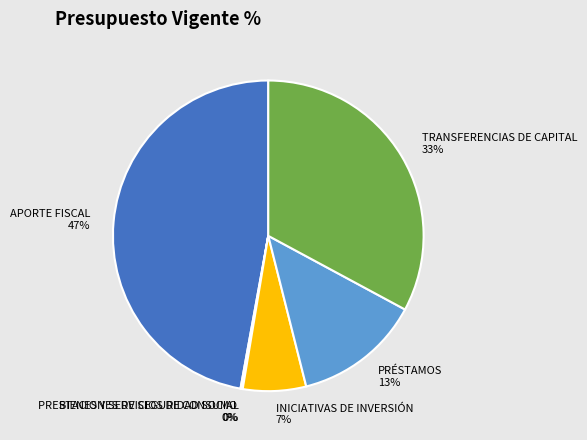

Which category has the biggest portion of the pie?

APORTE FISCAL